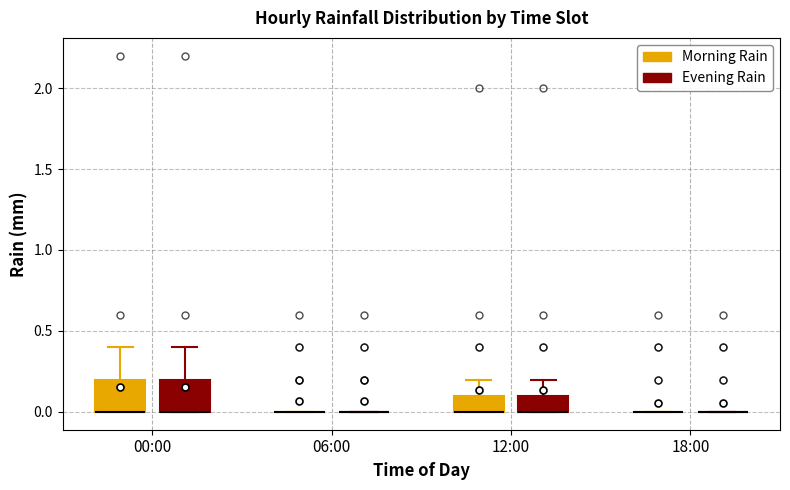

Reading left to right, read every box against the y-axis: the position of its median line, the range the box covers, and the ends of its whiskers. The values are not printed on the chart, so give them approximately, as read against the axis.

00:00 (Morning Rain): median 0.0 (drawn on the box's lower edge), box 0.0 to 0.2, whiskers 0.0 to 0.4
00:00 (Evening Rain): median 0.0 (drawn on the box's lower edge), box 0.0 to 0.2, whiskers 0.0 to 0.4
06:00 (Morning Rain): box collapsed to a line at 0.0, whiskers 0.0 to 0.0
06:00 (Evening Rain): box collapsed to a line at 0.0, whiskers 0.0 to 0.0
12:00 (Morning Rain): median 0.0 (drawn on the box's lower edge), box 0.0 to 0.1, whiskers 0.0 to 0.2
12:00 (Evening Rain): median 0.0 (drawn on the box's lower edge), box 0.0 to 0.1, whiskers 0.0 to 0.2
18:00 (Morning Rain): box collapsed to a line at 0.0, whiskers 0.0 to 0.0
18:00 (Evening Rain): box collapsed to a line at 0.0, whiskers 0.0 to 0.0